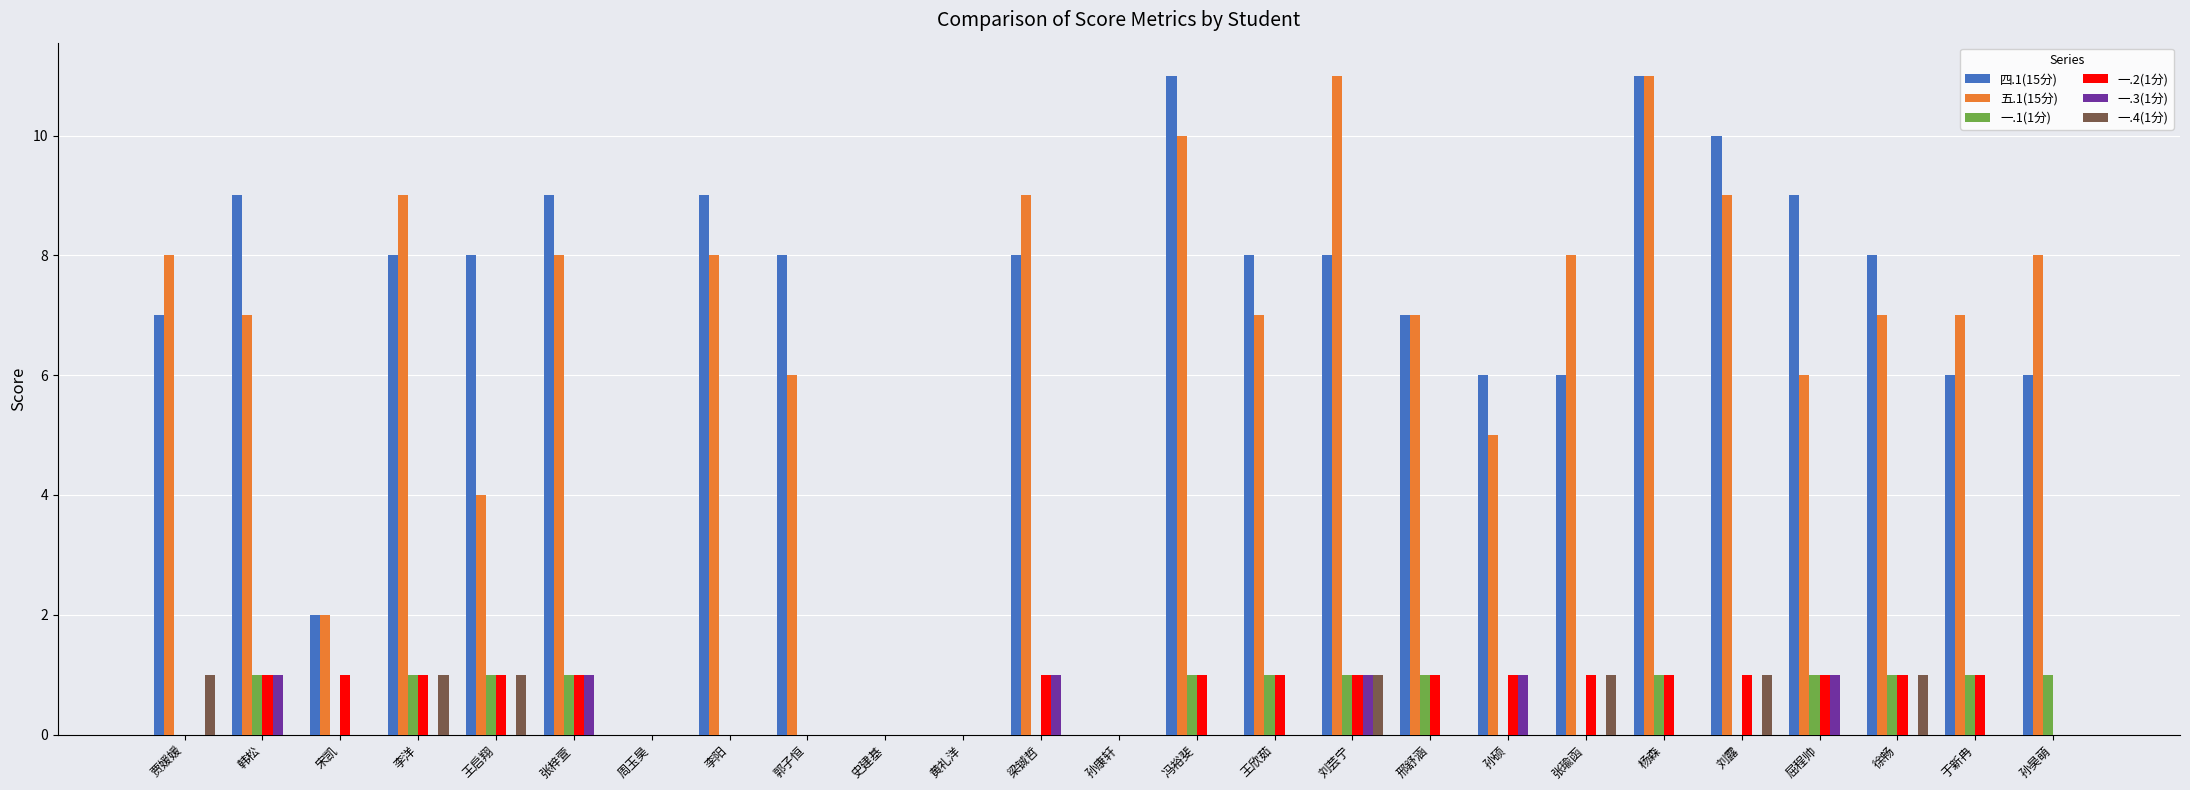

True or false: 一.4(1分) has a value of 0 at 邢舒涵.

True